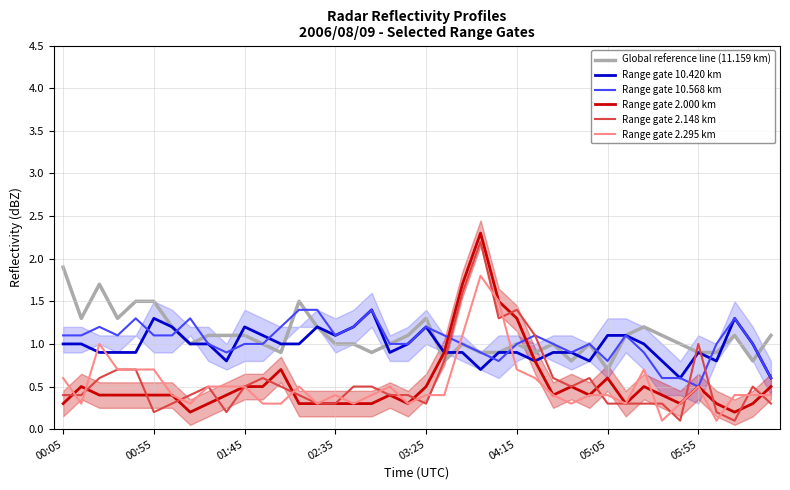

What is the difference between the maximum and minimum values in the Range gate 10.568 km series?

0.9